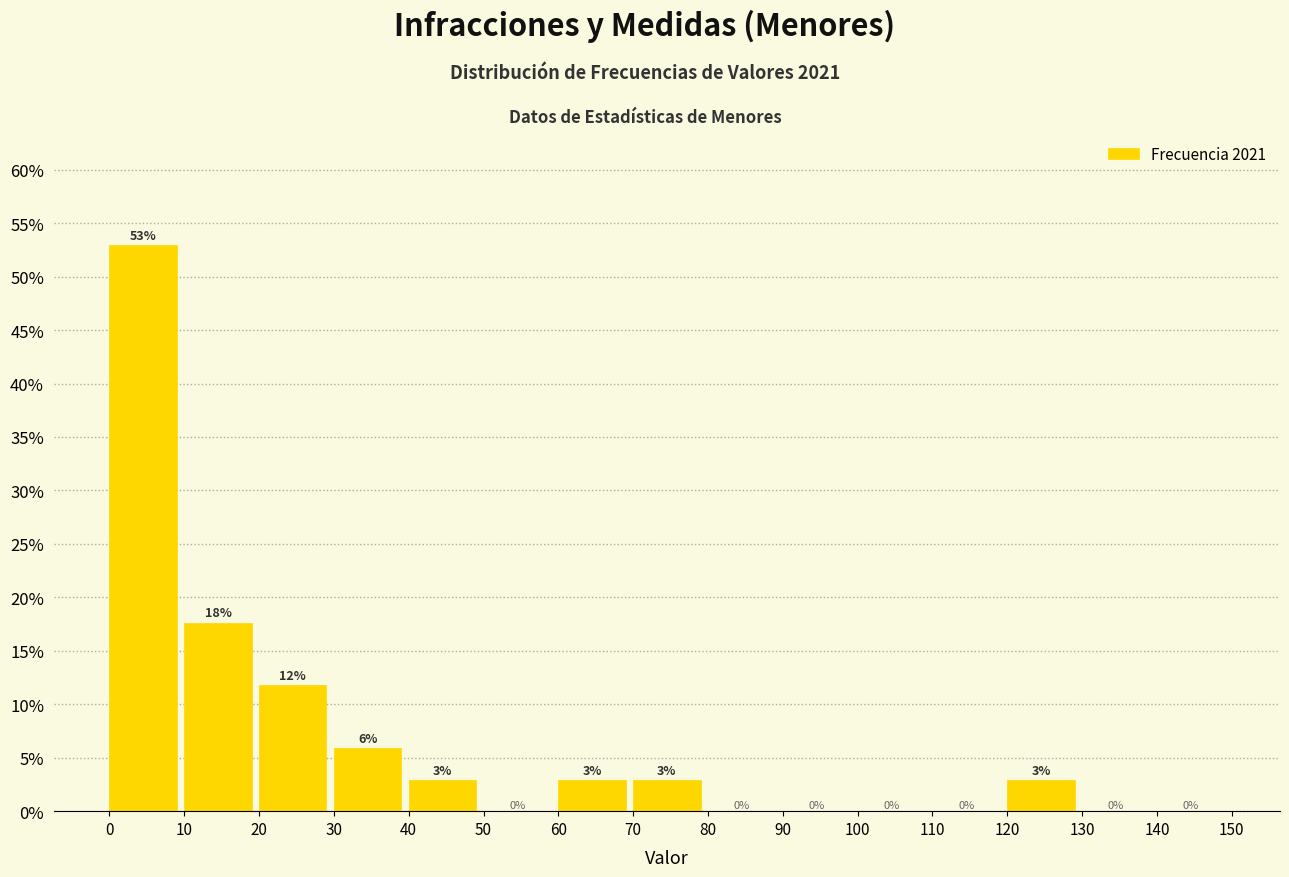

Over which range of the x-axis is the bar tallest?

0 to 10